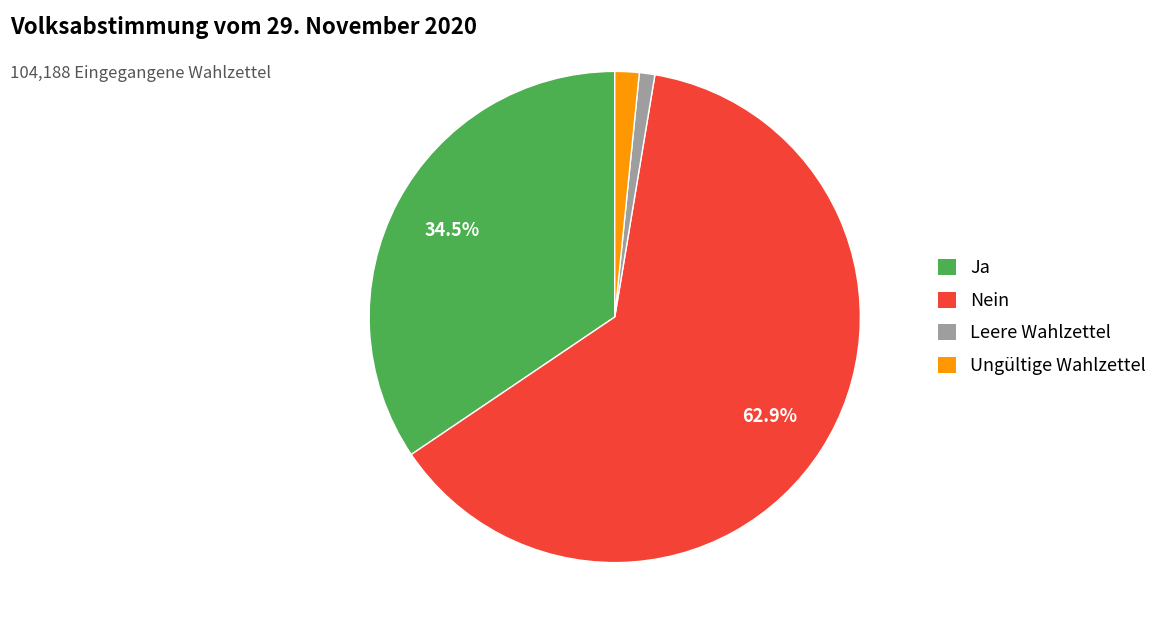

Is there any slice that represents more than half of the pie?

Yes